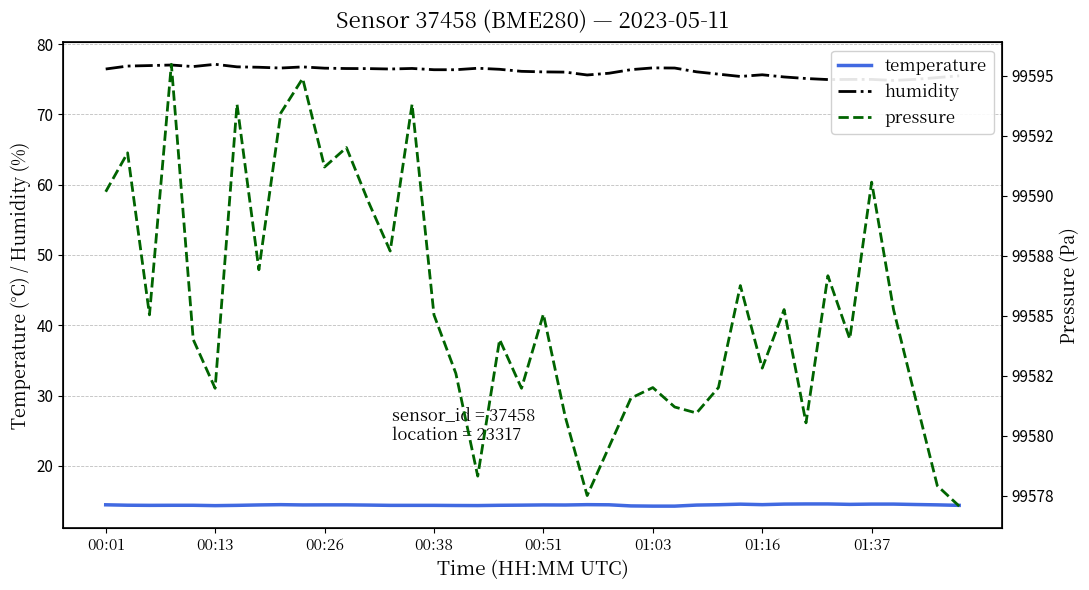

True or false: temperature and pressure cross at least once.

False